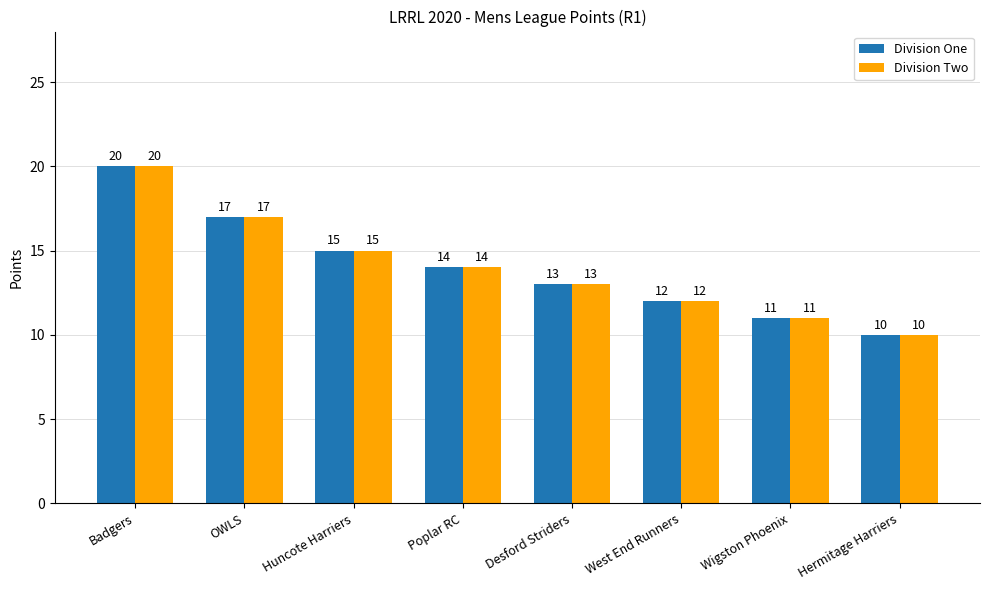

Rank the categories by Division Two value from highest to lowest.

Badgers, OWLS, Huncote Harriers, Poplar RC, Desford Striders, West End Runners, Wigston Phoenix, Hermitage Harriers